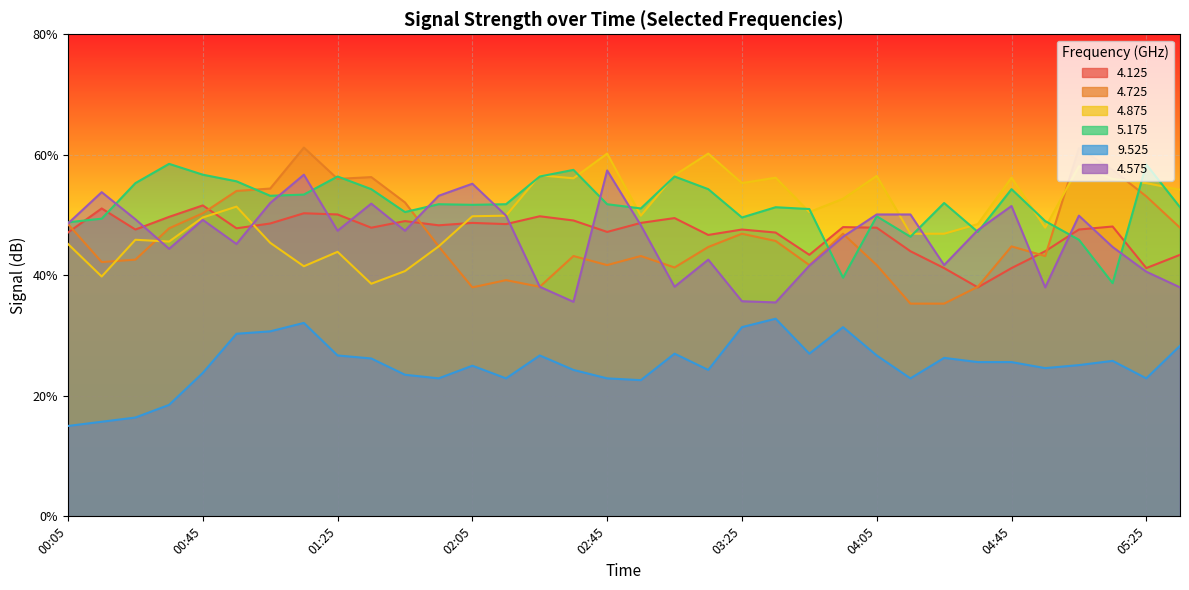

Is the value of 5.175 at 02:15 greater than the value of 4.125 at 00:45?

Yes